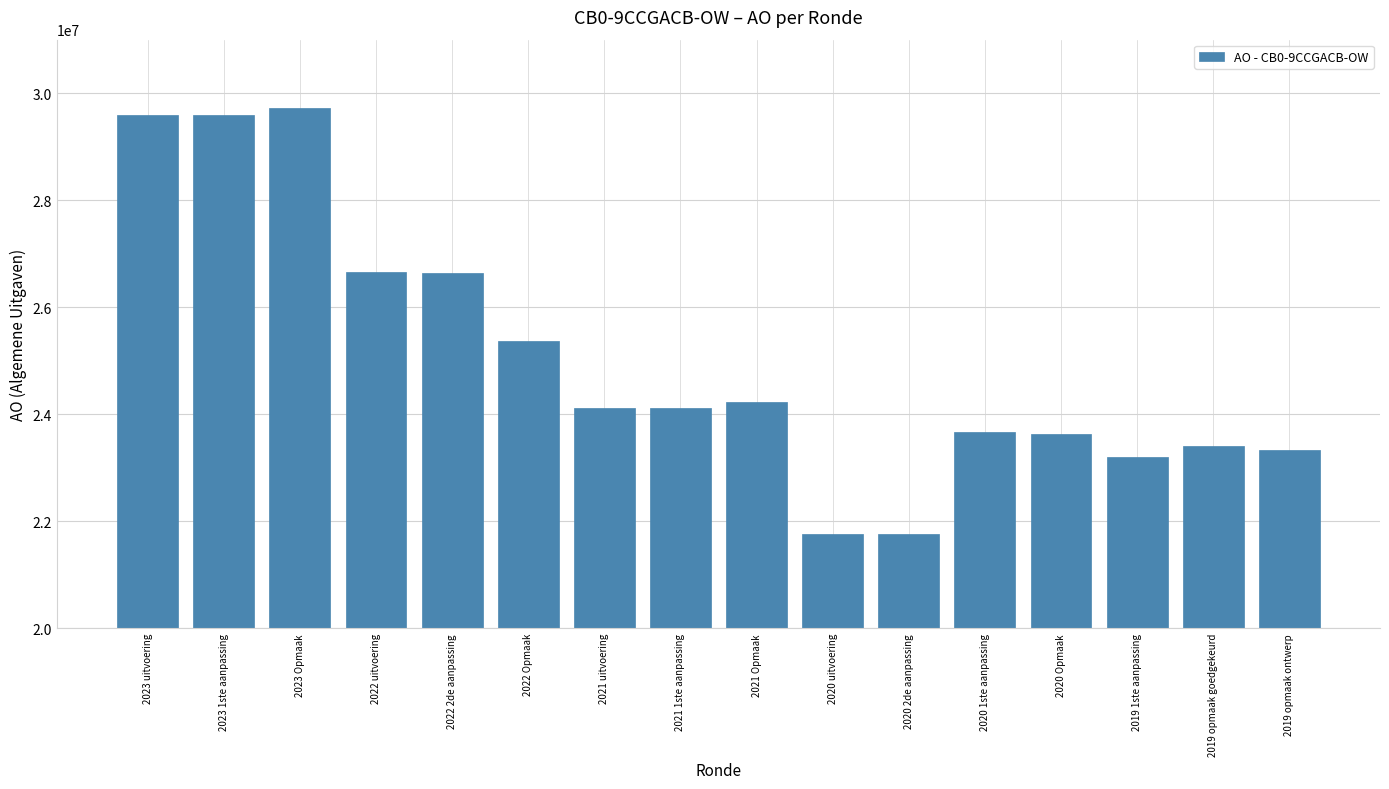

True or false: the data shows 39534158 at 2022 uitvoering.

False